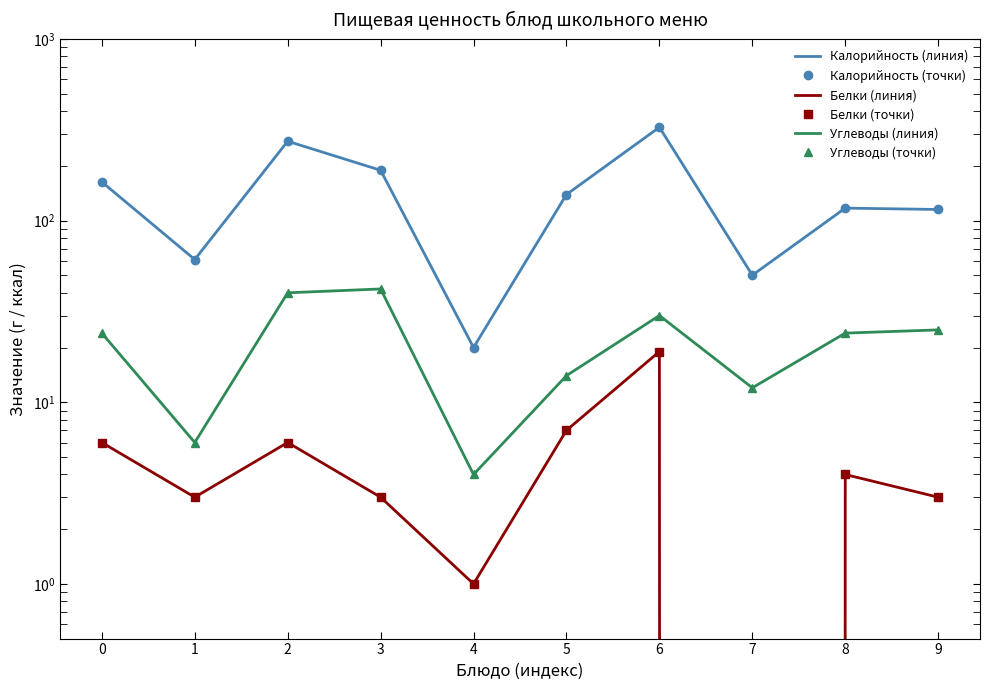

True or false: Белки (точки) and Калорийность (линия) intersect in this chart.

False